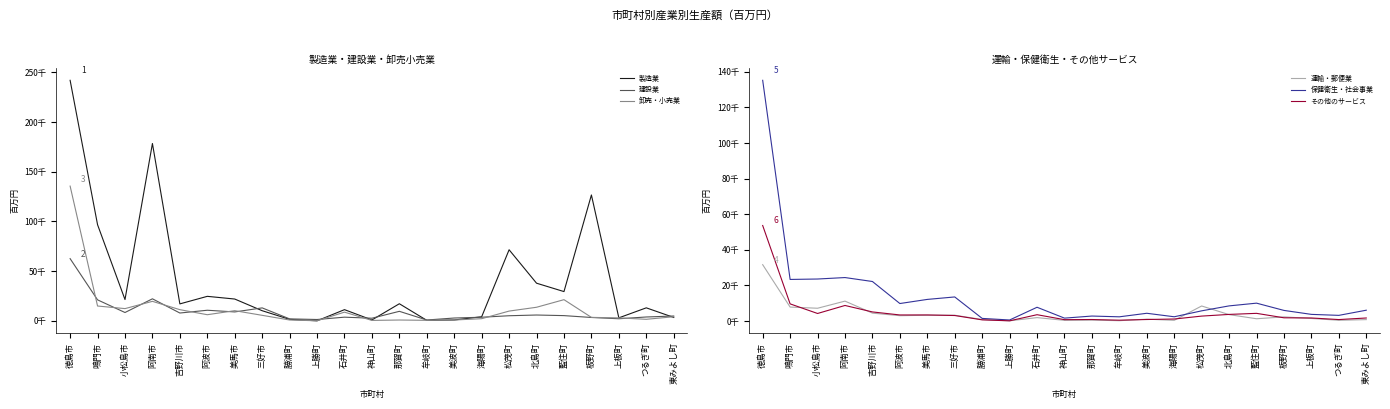

Reading left to right, transcribe all the data shown in this chart.

製造業: 241967	96704	21402	178396	17035	24633	21922	10171	1469	0	11238	871	17182	454	857	4079	71486	37857	29416	126613	2994	13064	3410
建設業: 62553	21095	8362	22149	7849	10642	8946	13009	1950	1331	3677	2620	9553	824	2824	3606	5114	5841	5237	3362	2087	3856	4832
卸売・小売業: 135542	14900	12287	19595	11228	6146	10207	5536	824	65	8735	409	810	495	840	2147	9799	13646	21280	3461	2957	1536	4111
運輸・郵便業: 31647	7833	7173	11178	4423	2988	3240	3250	855	115	1906	380	514	179	1035	396	8440	3586	1272	2312	1429	412	780
保健衛生・社会事業: 135222	23352	23592	24412	22195	9819	12135	13519	1461	570	7724	1617	2788	2357	4344	2378	5714	8496	10030	5950	3726	3173	6072
その他のサービス: 53656	9627	4229	8730	5100	3402	3406	3085	641	105	3542	758	839	459	841	1117	2762	3705	4303	1804	1705	811	1694